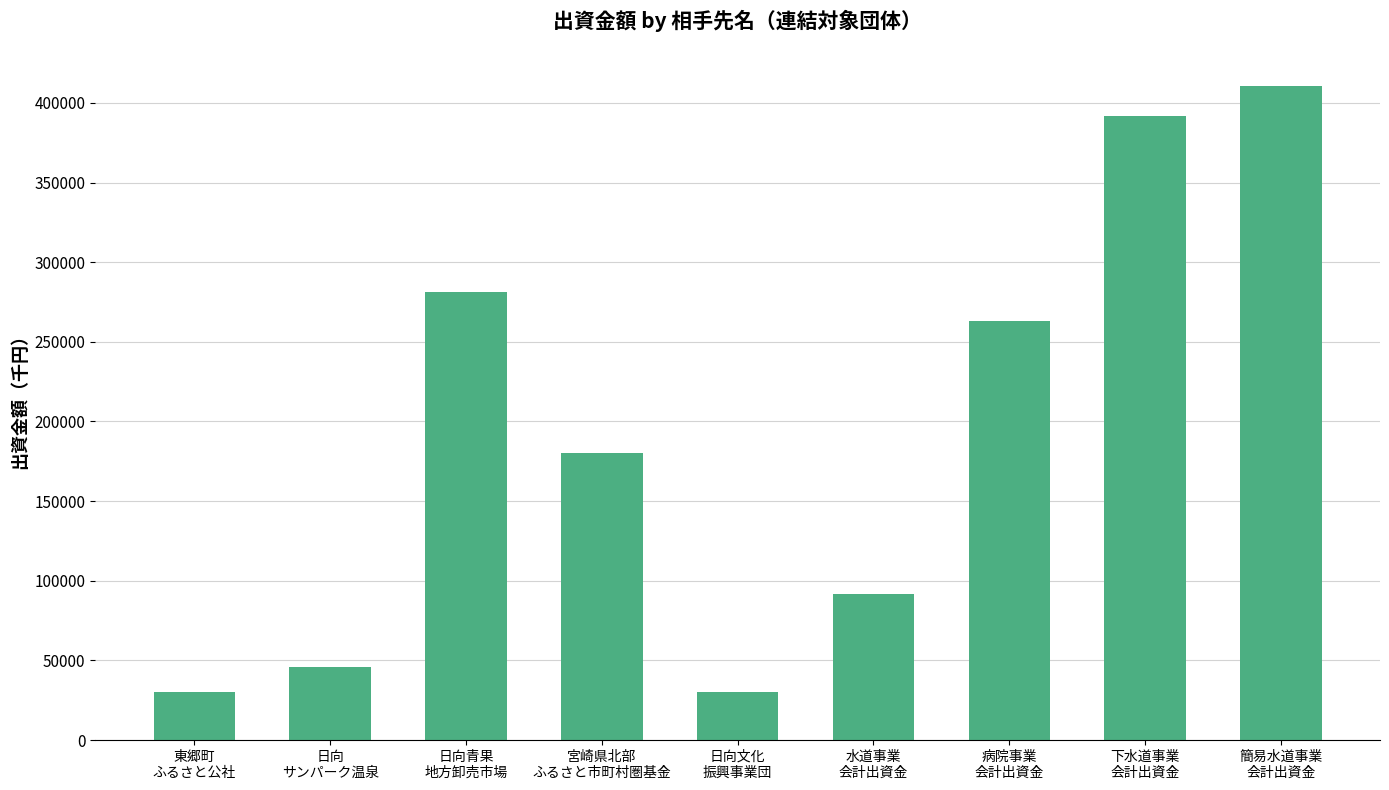

What is the label of the 2nd bar from the right?

下水道事業
会計出資金